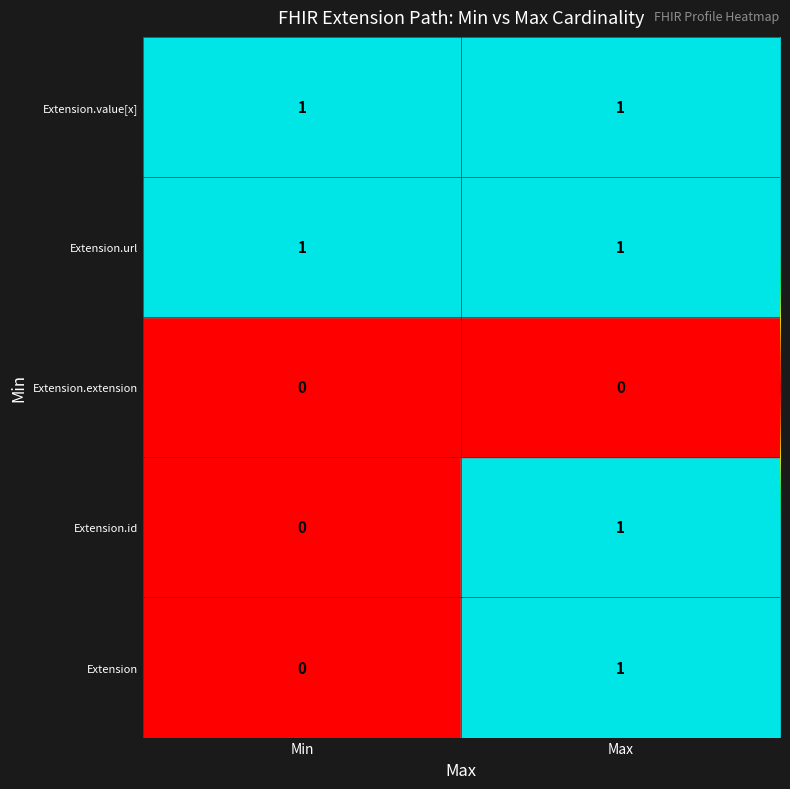

At which label does Extension reach its minimum?

Min